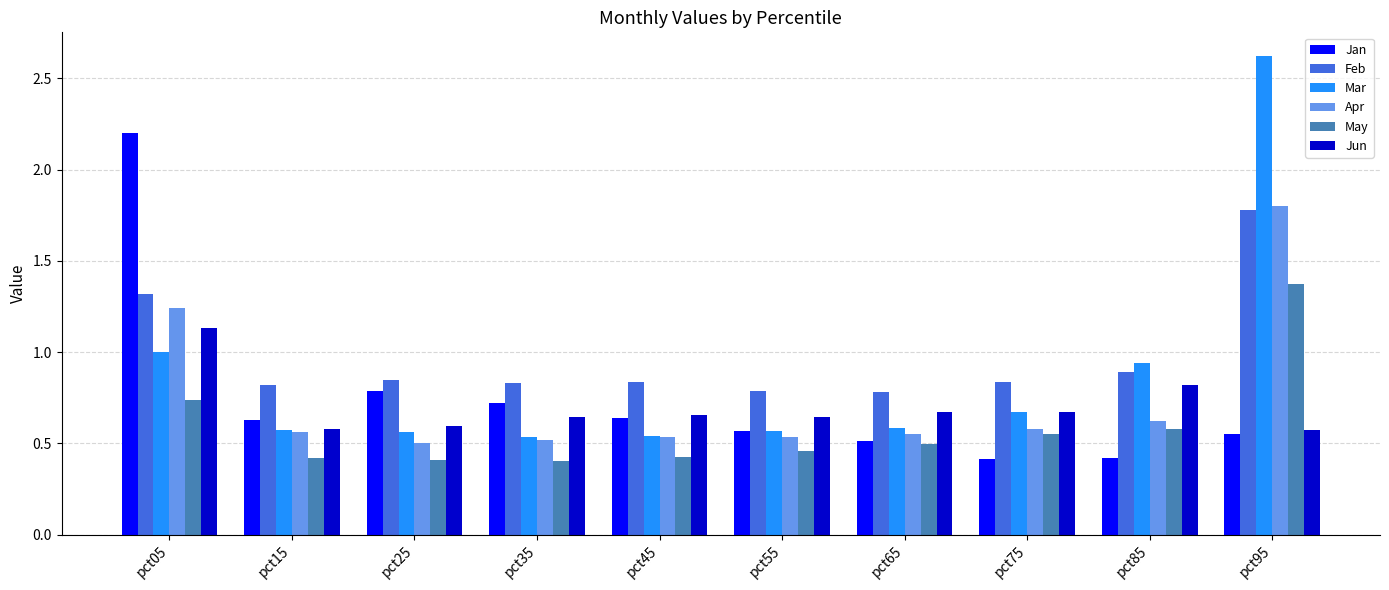

List the series in order of their peak value, lowest first.

Jun, May, Feb, Apr, Jan, Mar